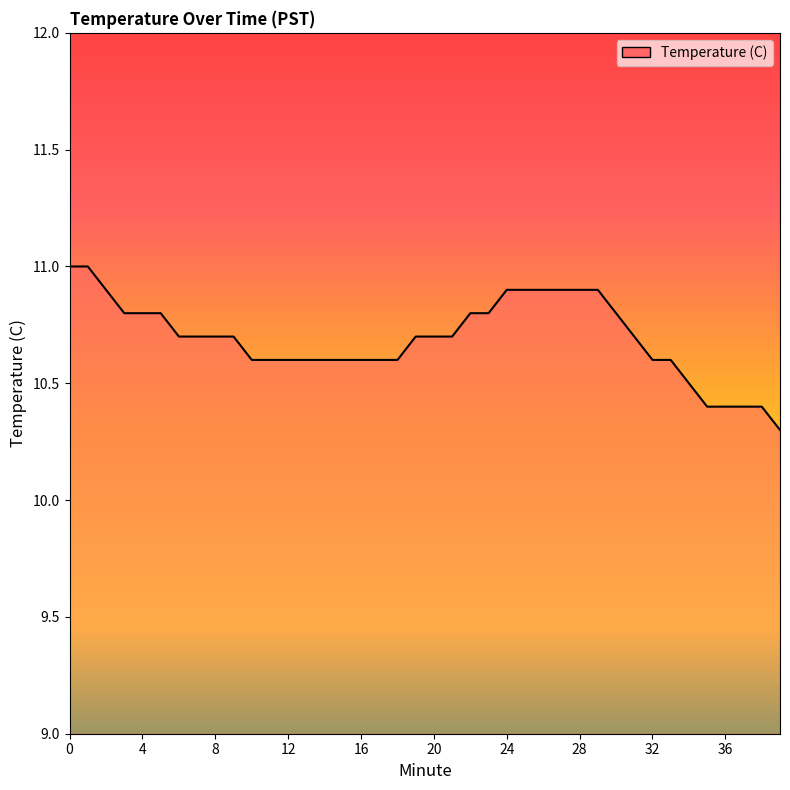

What is the greatest value displayed?

11.0